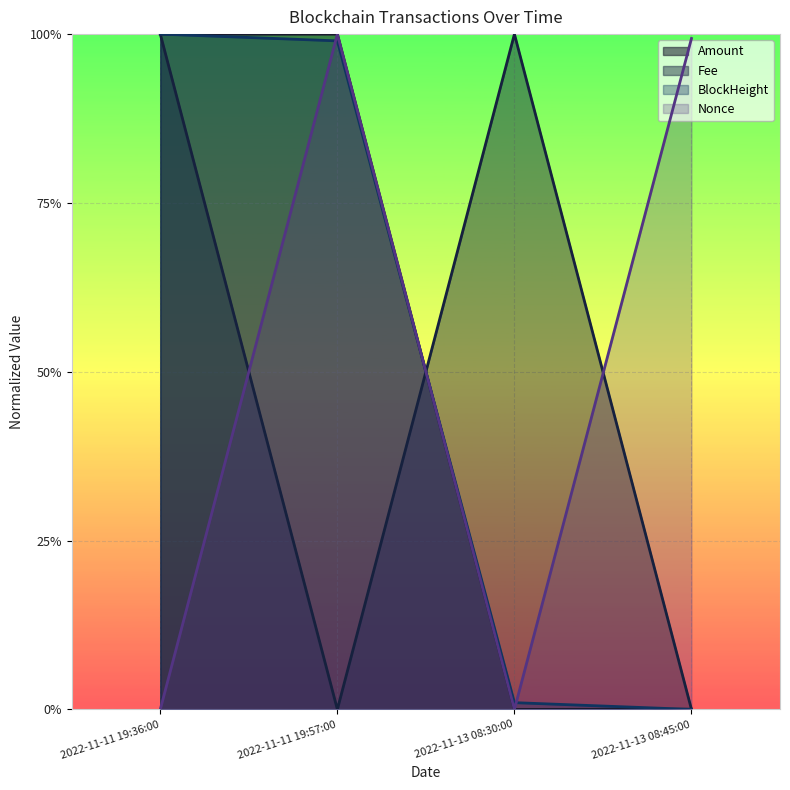

What is the label of the 2nd point from the left?

2022-11-11 19:57:00